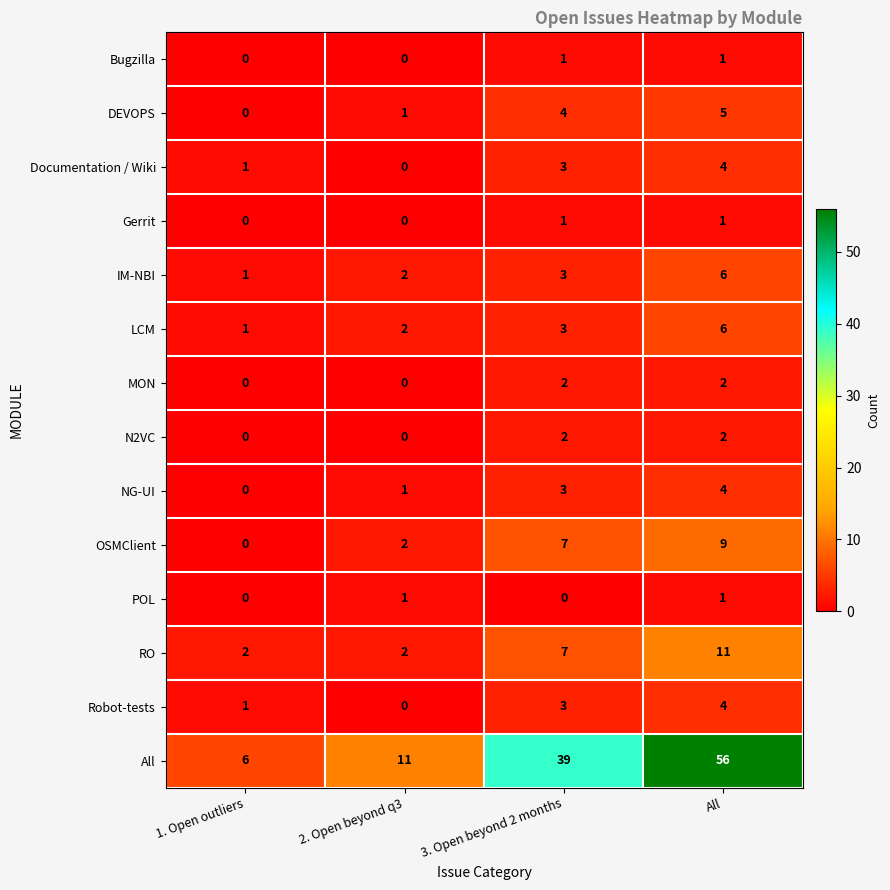

At which label does Robot-tests reach its minimum?

2. Open beyond q3